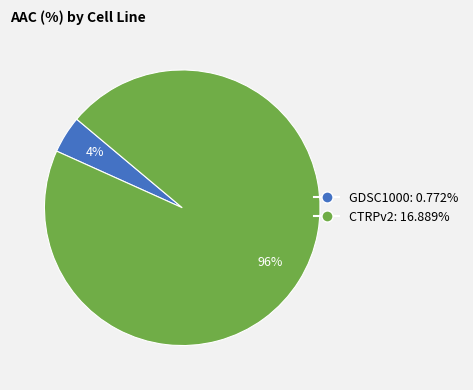

Between CTRPv2 and GDSC1000, which is larger?

CTRPv2